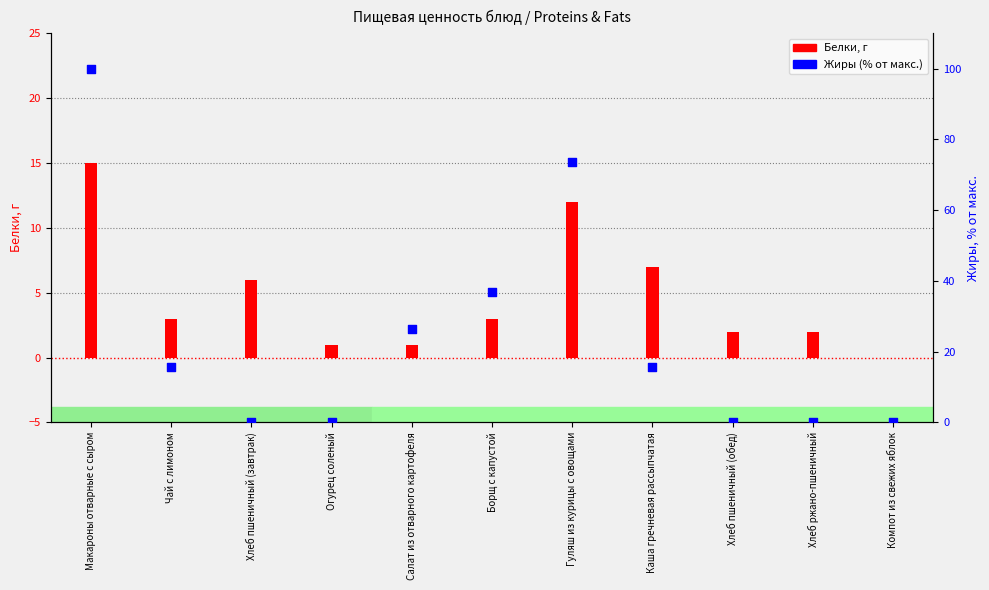

At how many categories does at least one series exceed 86?

1